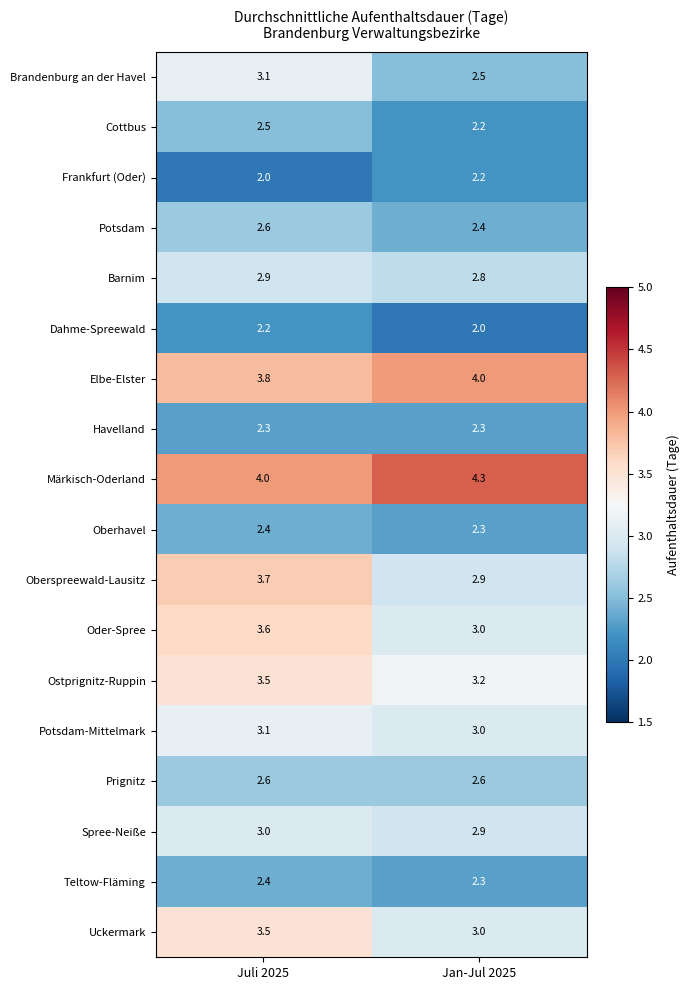

At which label does Teltow-Fläming reach its peak?

Juli 2025